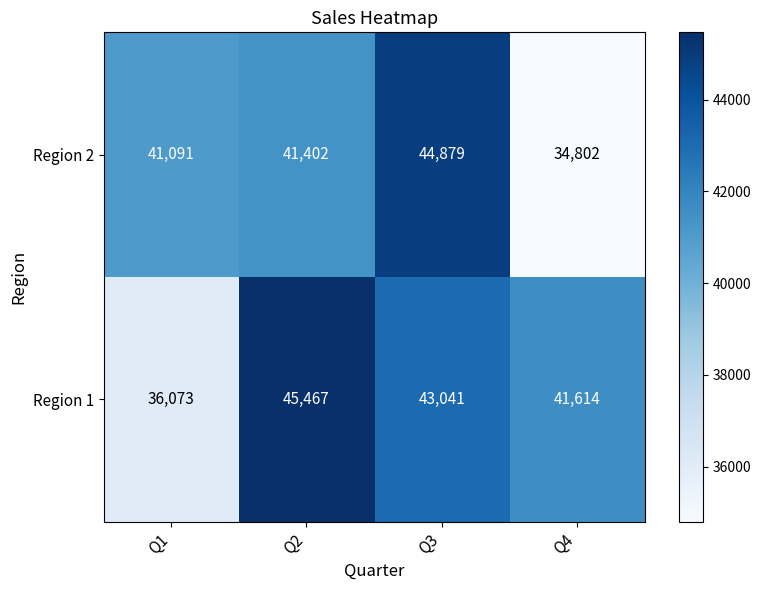

What is the sum of all Region 2 values?

162174